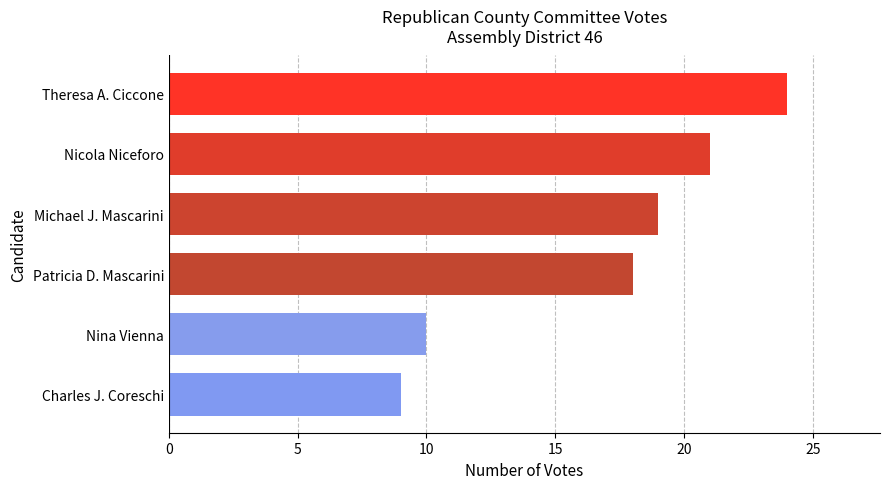

Reading bottom to top, transcribe all the data shown in this chart.

9	10	18	19	21	24